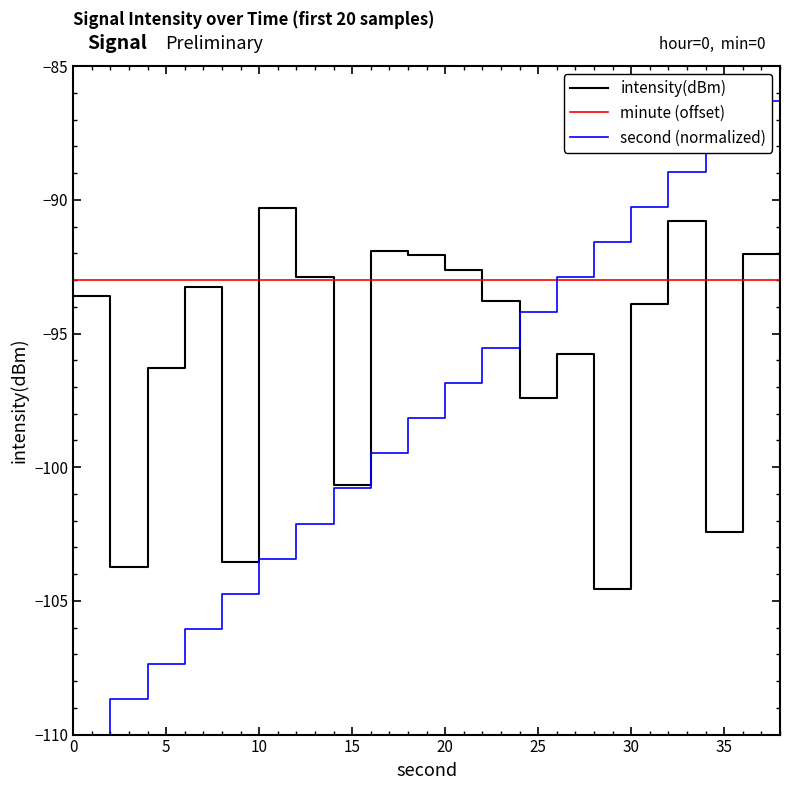

Which series has the largest range (max minus min)?

second (normalized)